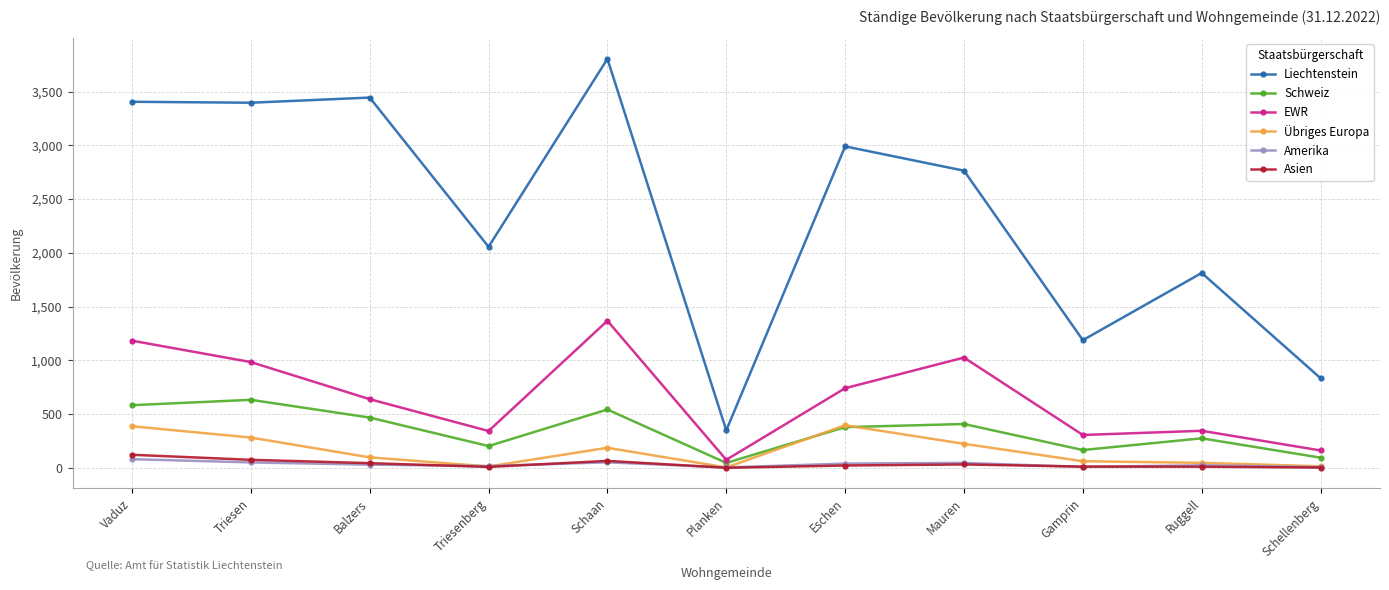

Which series has the widest spread of values?

Liechtenstein